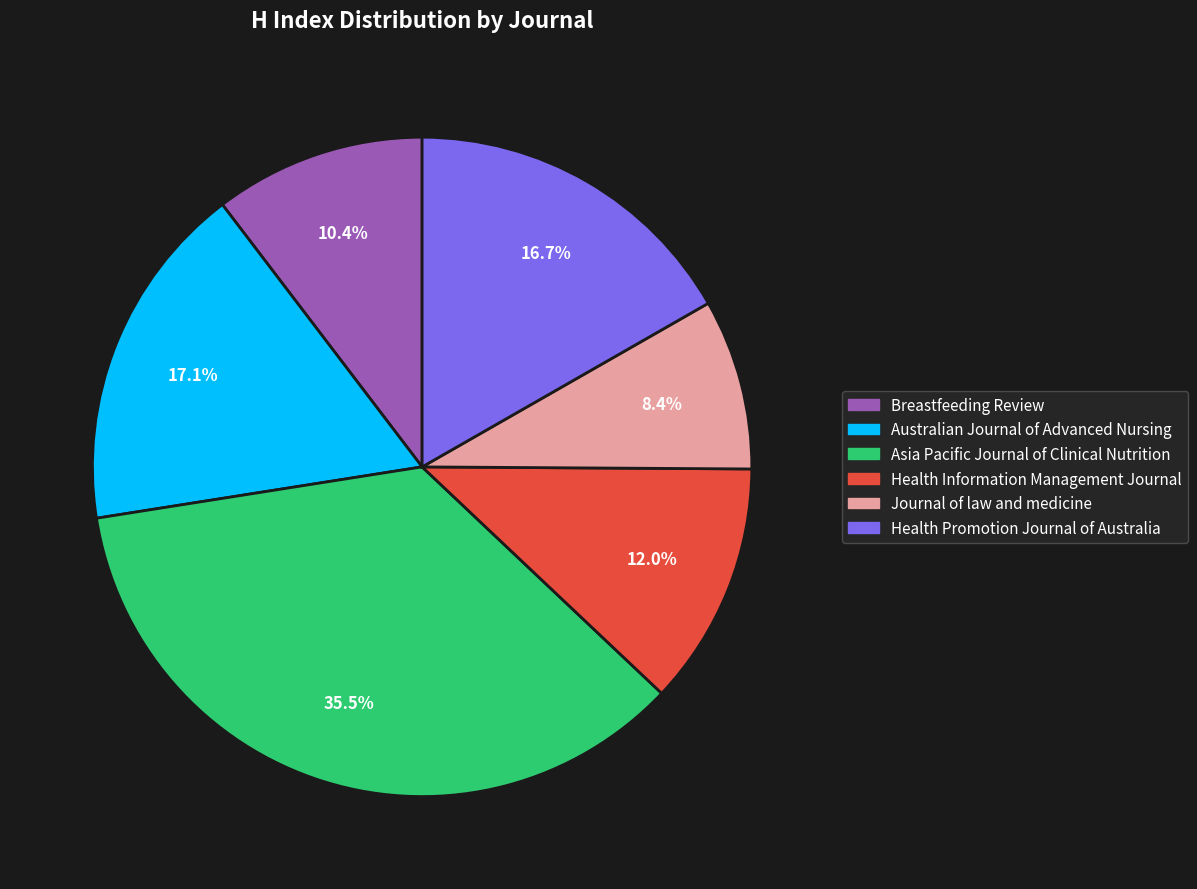

How many slices are in this pie chart?

6